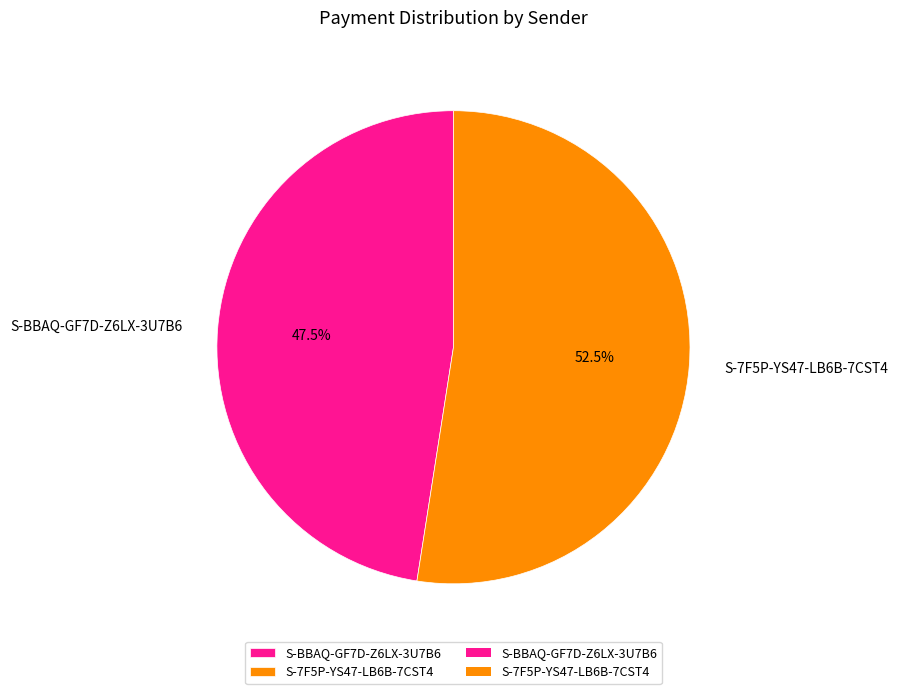

Is there any slice that represents more than half of the pie?

Yes